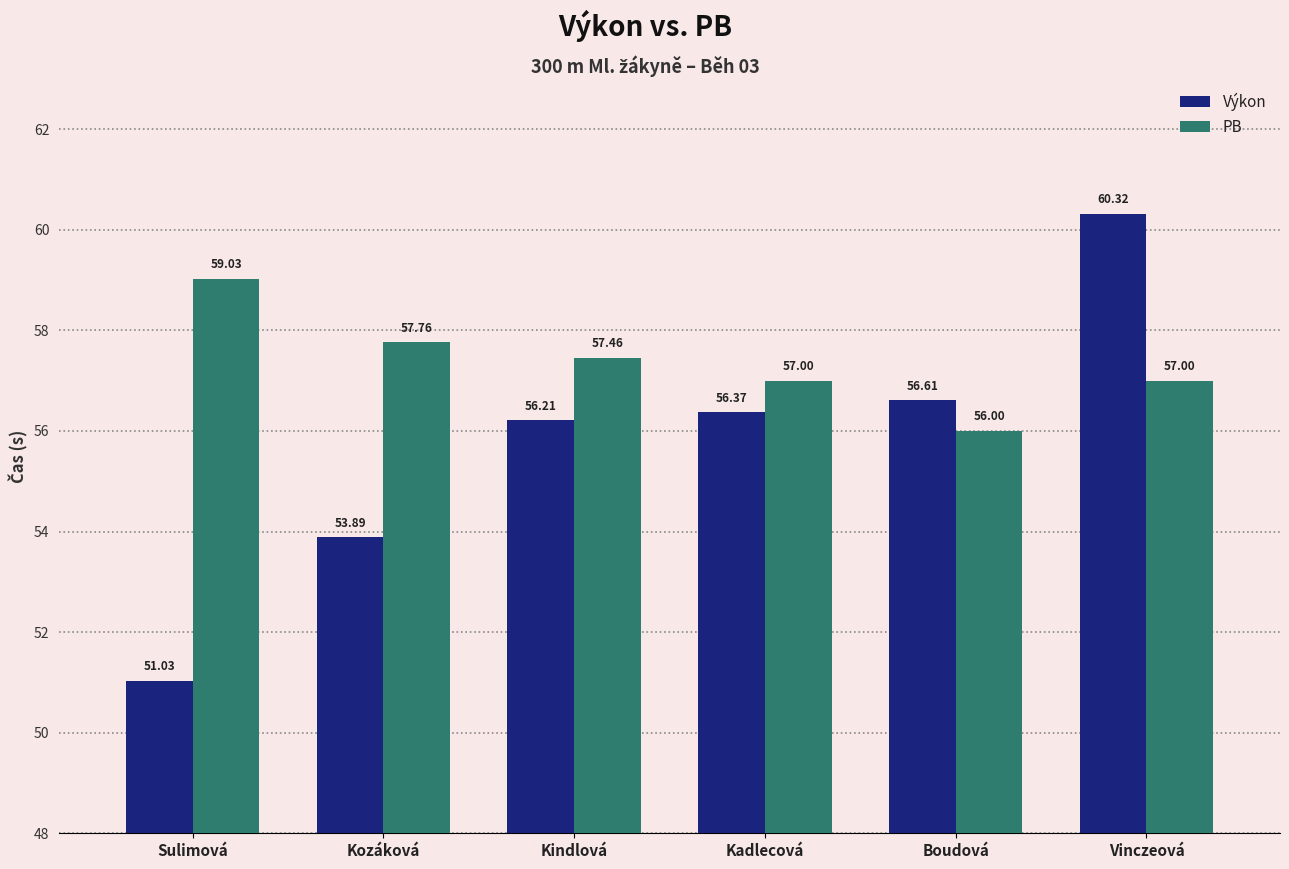

At Kindlová, list the series in order from smallest to largest.

Výkon, PB